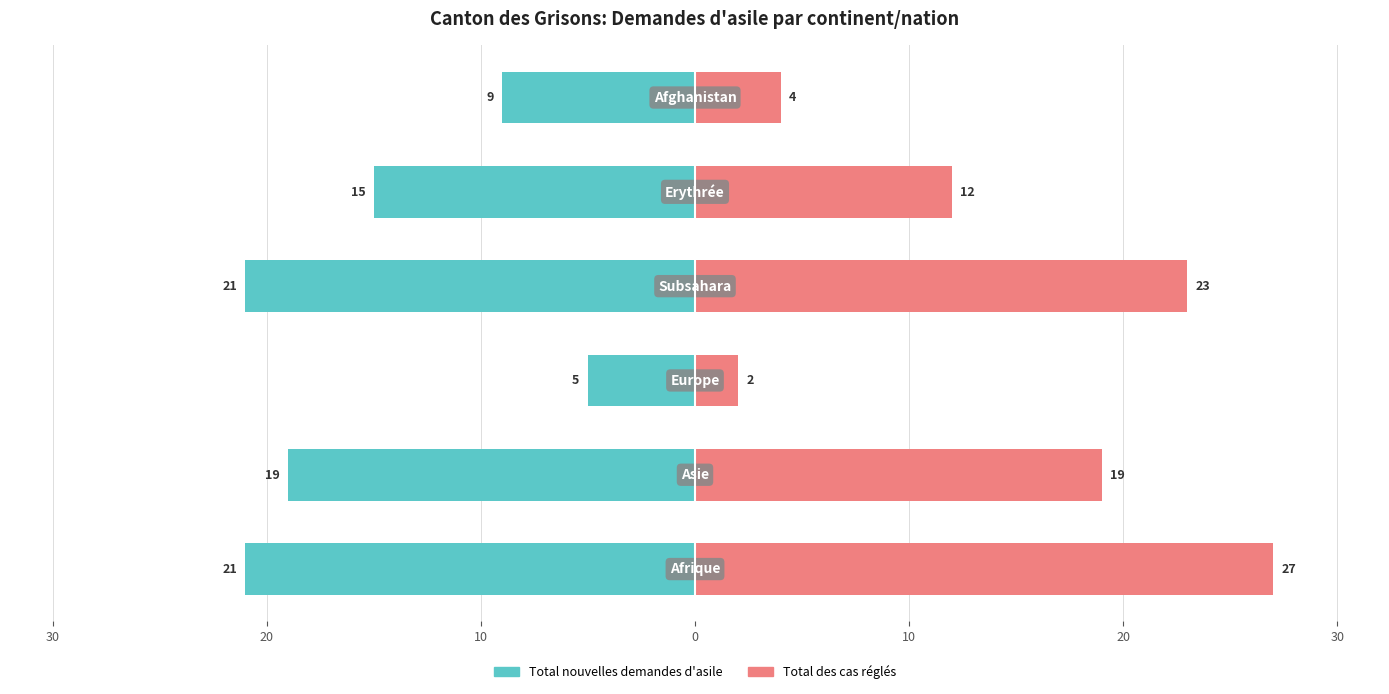

What are all the series names shown in the legend?

Total nouvelles demandes d'asile, Total des cas réglés